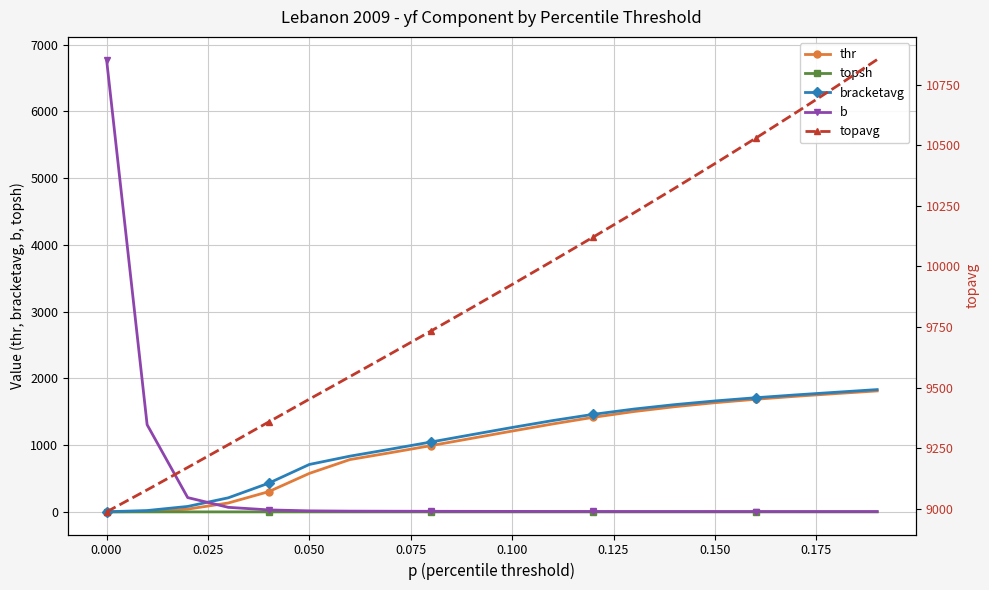

The topsh series shows 1.0 at 0.000. True or false?

True